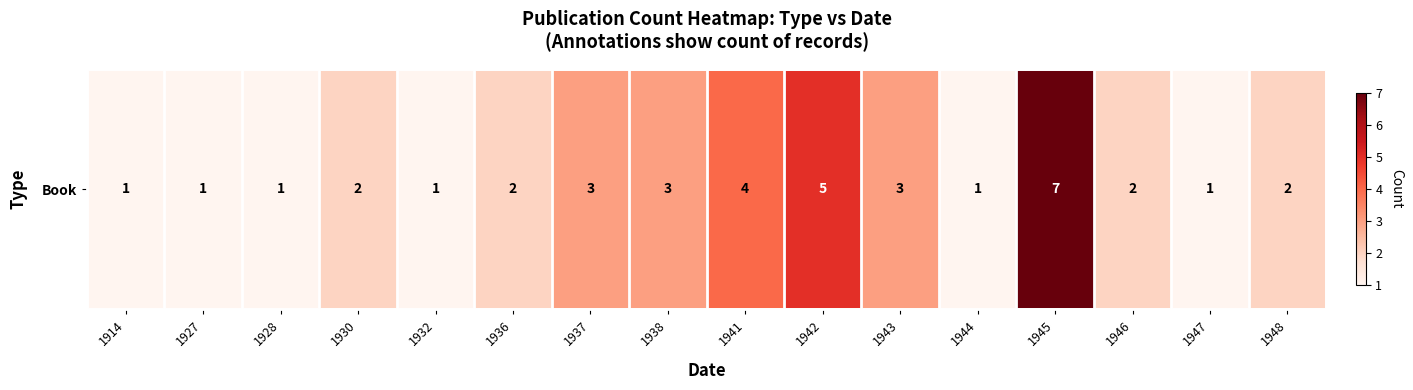

At which label does the data first exceed 2?

1937